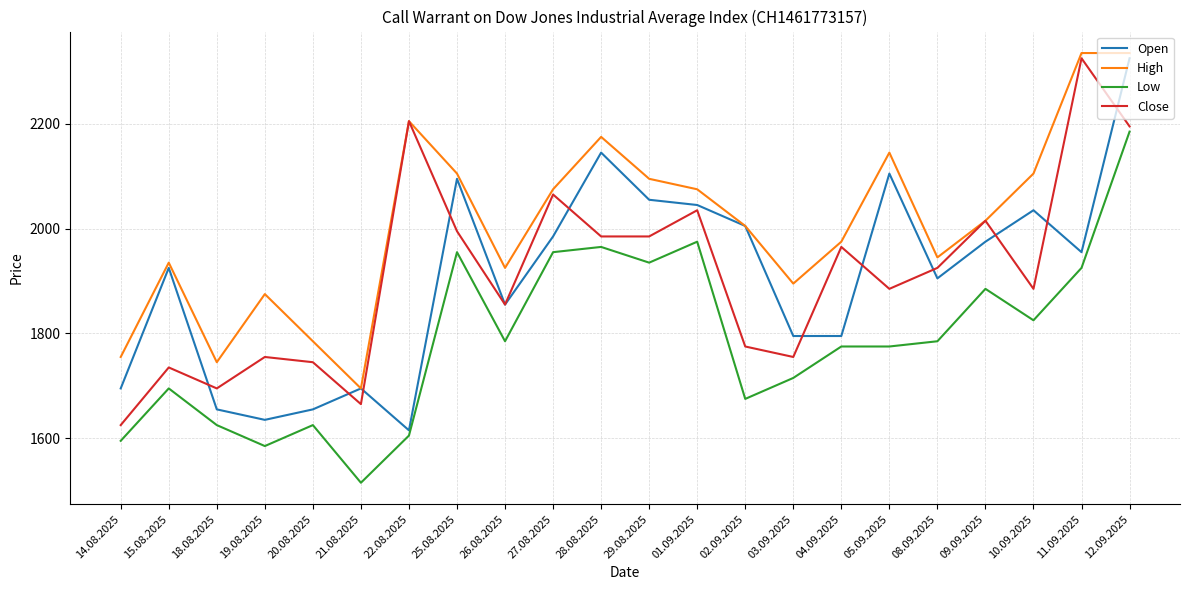

Which series has the largest total across all categories?

High